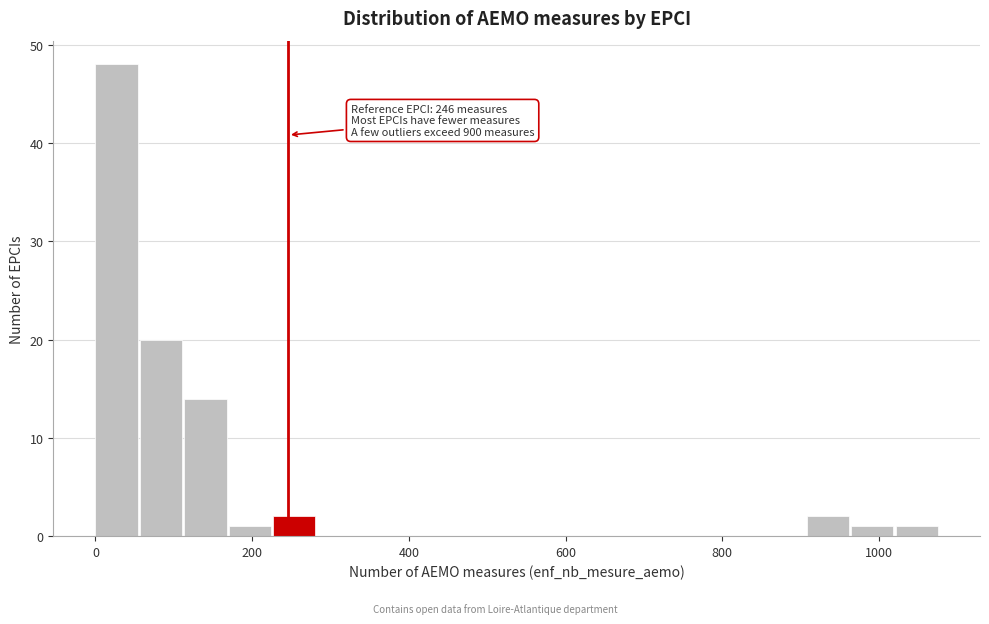

Around what value on the x-axis is the tallest bar? Give the approximate position of its centre, as read against the axis.

20